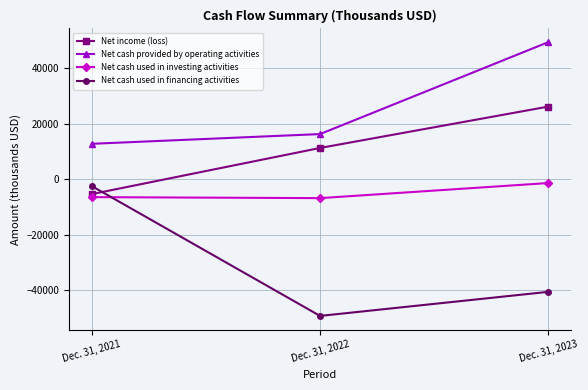

Is it true that Net income (loss) equals 26105 at Dec. 31, 2023?

True